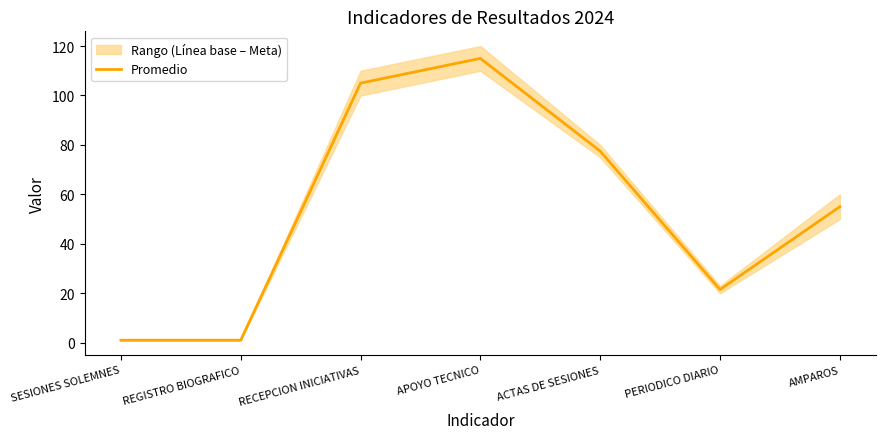

How many interior local valleys (lower than both neighbors) does the data have?

1